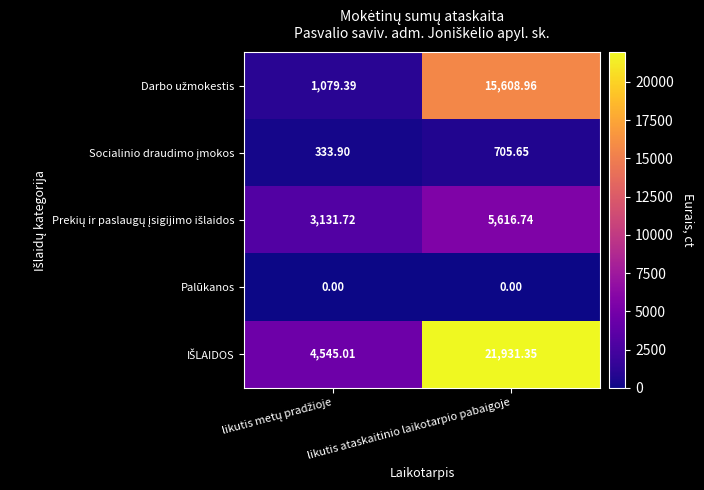

What is the total value across all series at likutis ataskaitinio laikotarpio pabaigoje?

43862.7